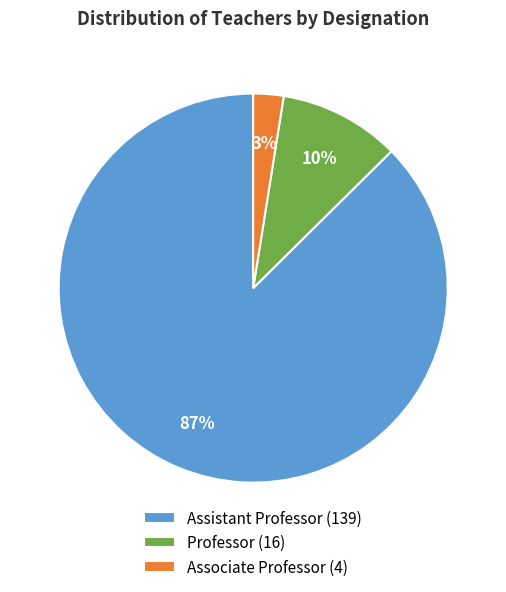

Is it true that Associate Professor (4) is 3% of the pie?

True